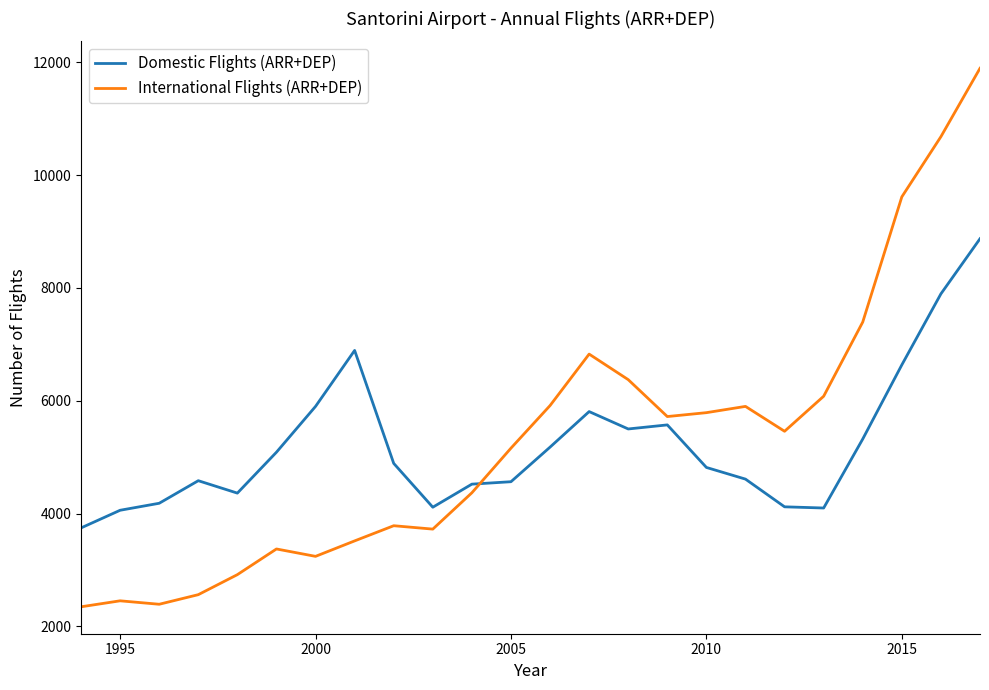

What is the smallest value displayed?

2349